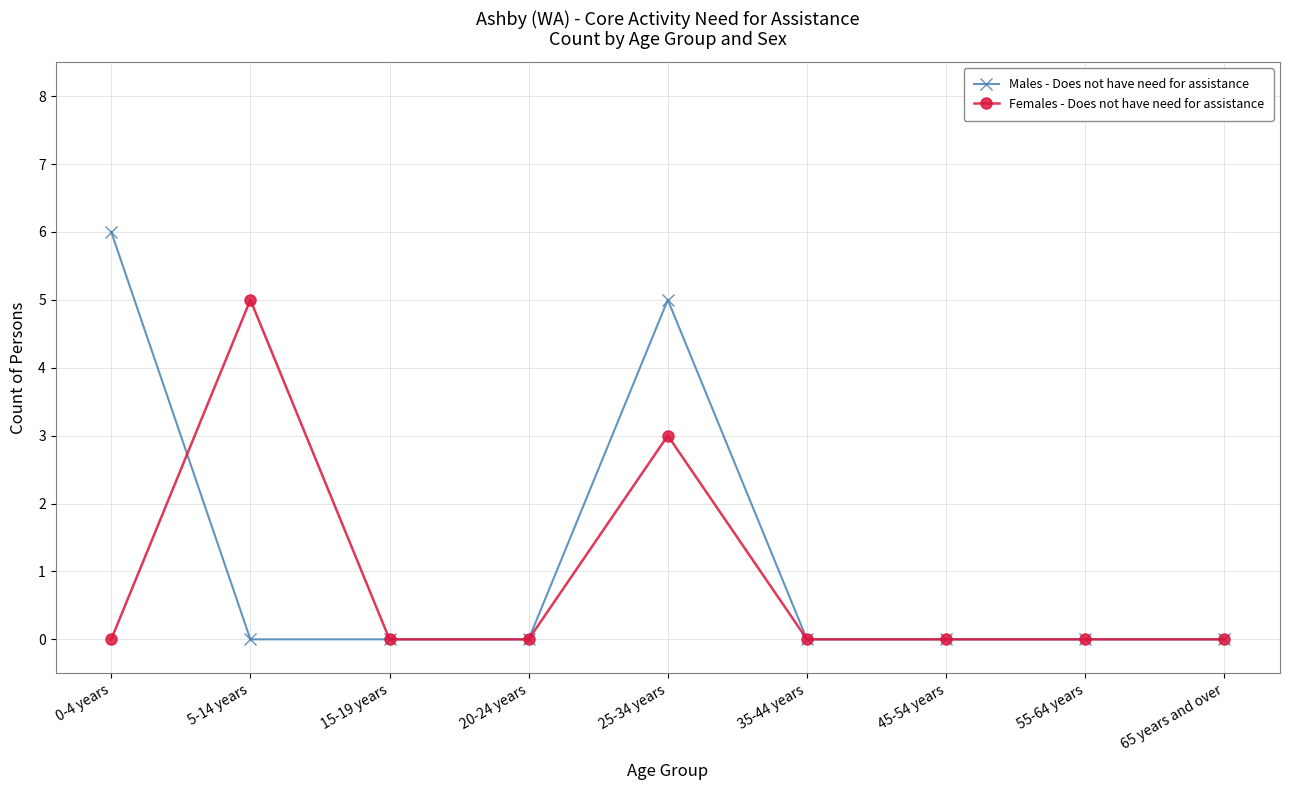

List the series in order of their overall mean, lowest first.

Females - Does not have need for assistance, Males - Does not have need for assistance